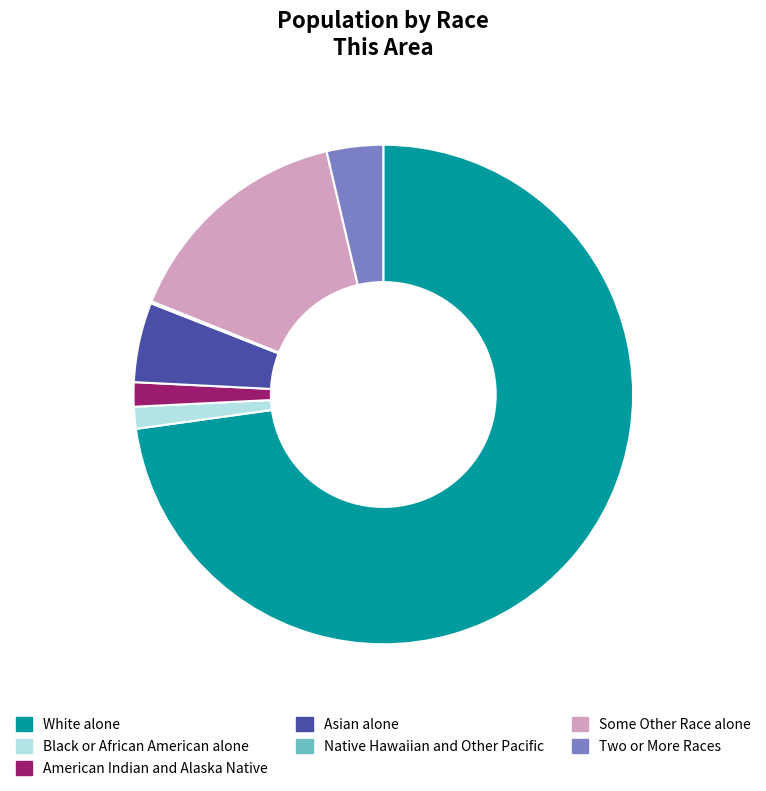

Which slice represents more than half of the pie?

White alone